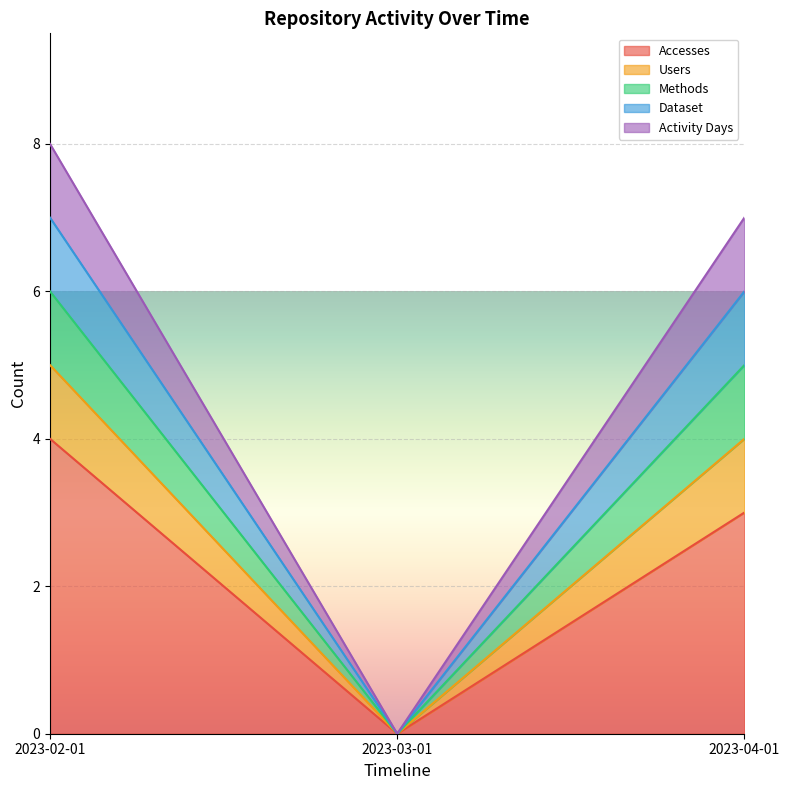

How many values in Accesses are above zero?

2